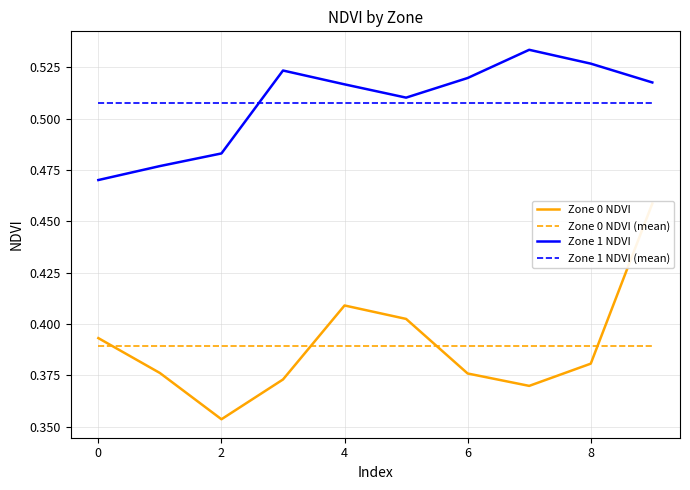

Reading left to right, what are all the values shown in this chart?

Zone 0 NDVI: 0.4	0.4	0.4	0.4	0.4	0.4	0.4	0.4	0.4	0.5
Zone 0 NDVI (mean): 0.4	0.4	0.4	0.4	0.4	0.4	0.4	0.4	0.4	0.4
Zone 1 NDVI: 0.5	0.5	0.5	0.5	0.5	0.5	0.5	0.5	0.5	0.5
Zone 1 NDVI (mean): 0.5	0.5	0.5	0.5	0.5	0.5	0.5	0.5	0.5	0.5